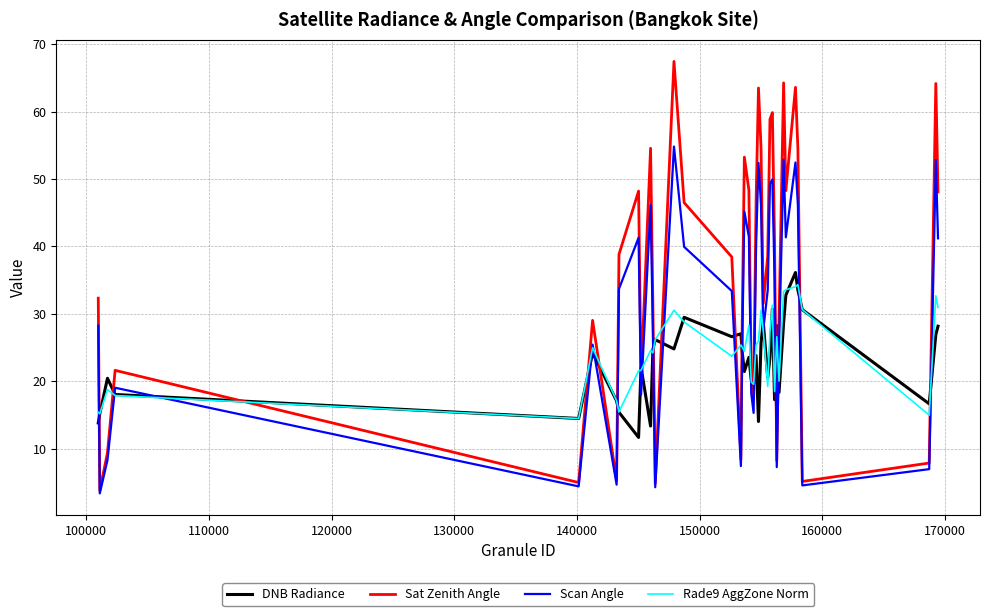

How many lines are shown in the chart?

4